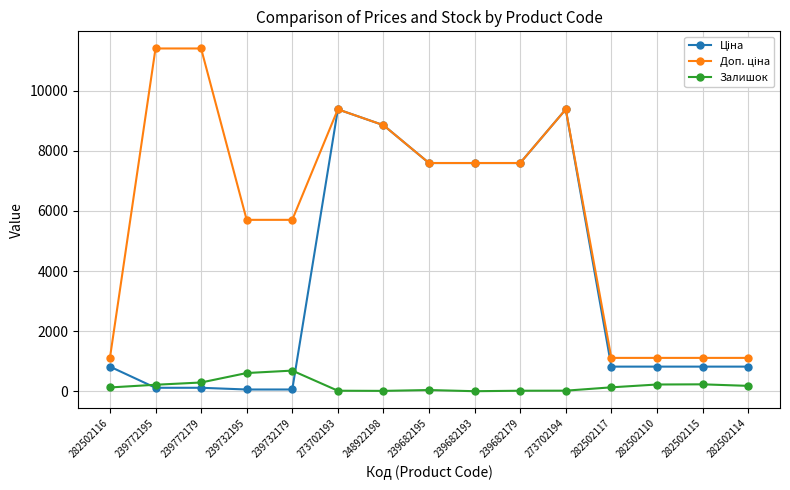

At how many categories does at least one series exceed 2035?

10